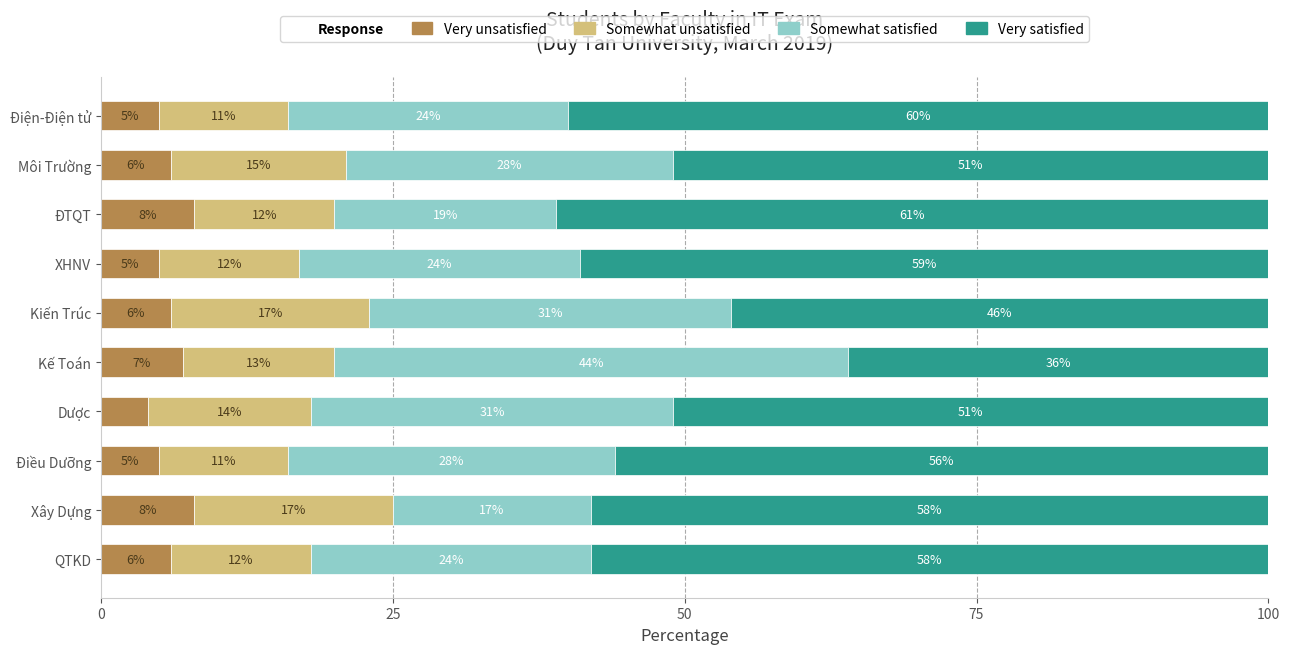

What is the average value of the Very unsatisfied series?

6